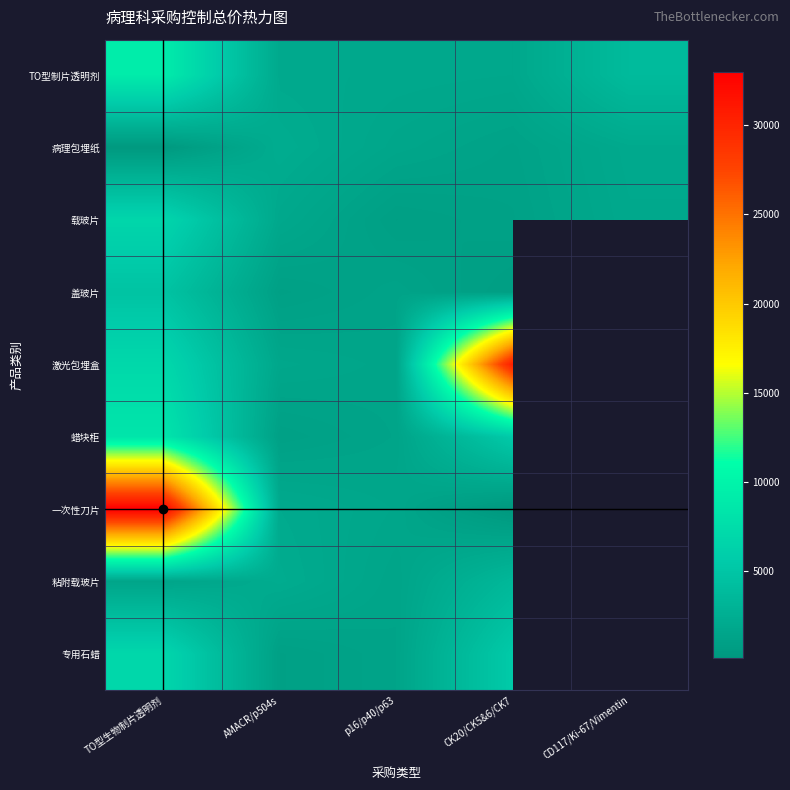

At which category is the sum across all series the highest?

TO型生物制片透明剂